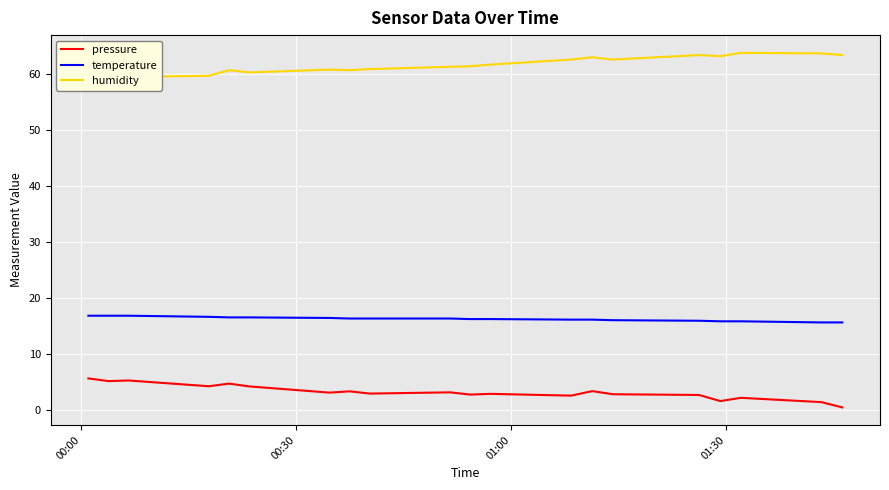

What is the difference between the second highest and second lowest values in the pressure series?

3.9